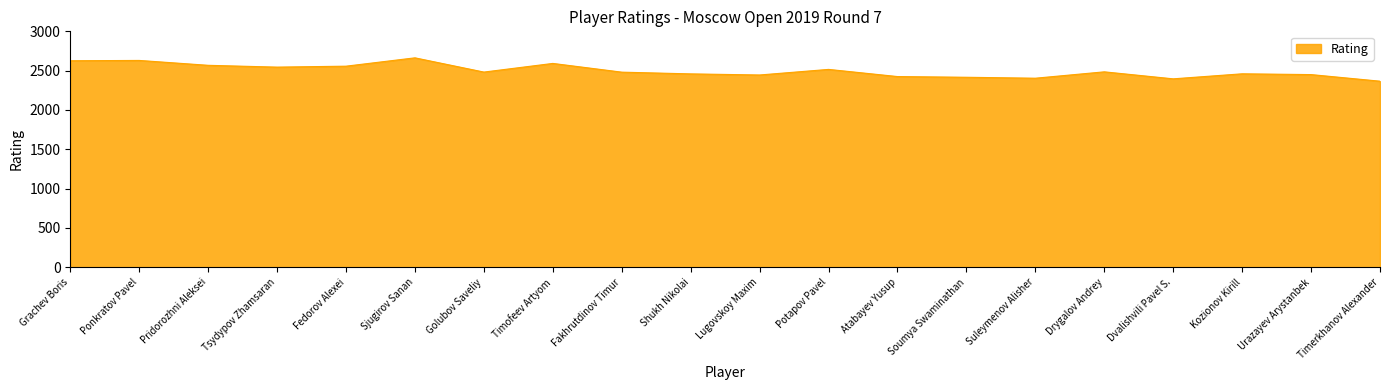

Between Tsydypov Zhamsaran and Suleymenov Alisher, which is larger?

Tsydypov Zhamsaran